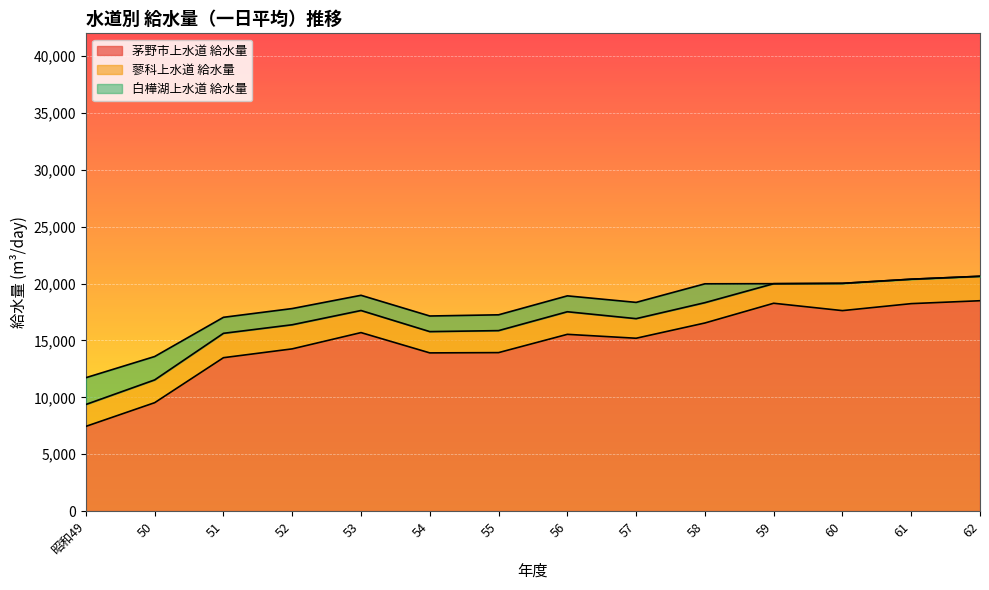

True or false: 蓼科上水道 給水量 and 茅野市上水道 給水量 cross at least once.

False